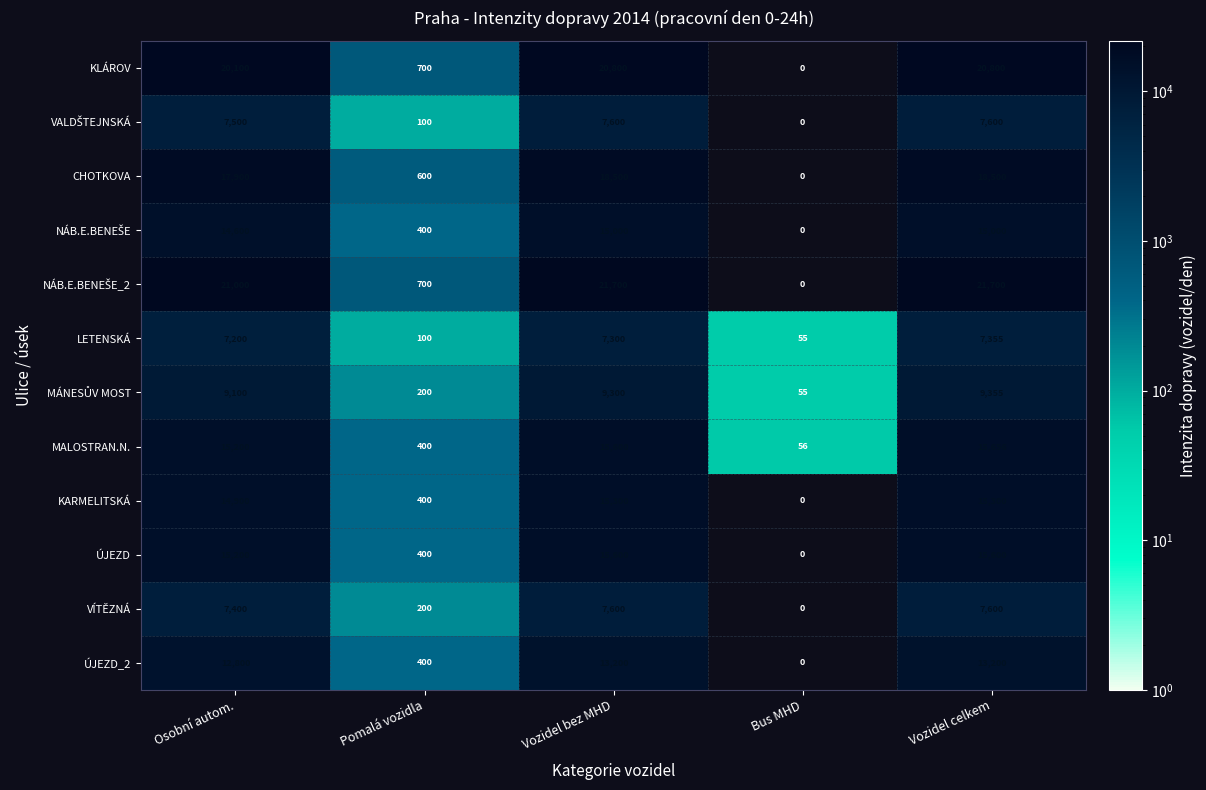

True or false: KLÁROV has a value of 11417 at Osobní autom..

False